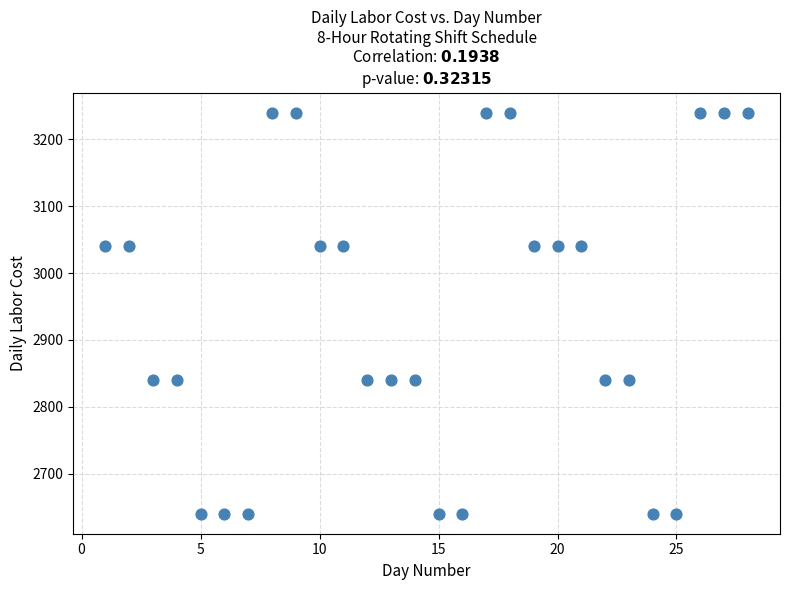

What is the range of Y values (max minus min)?

600